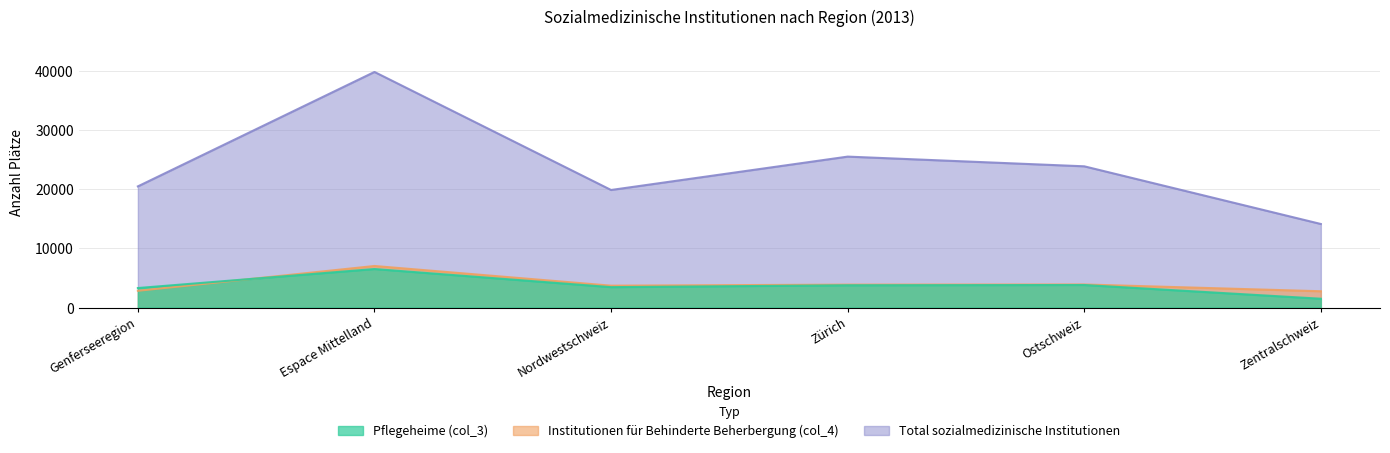

How many categories are shown in the chart?

6